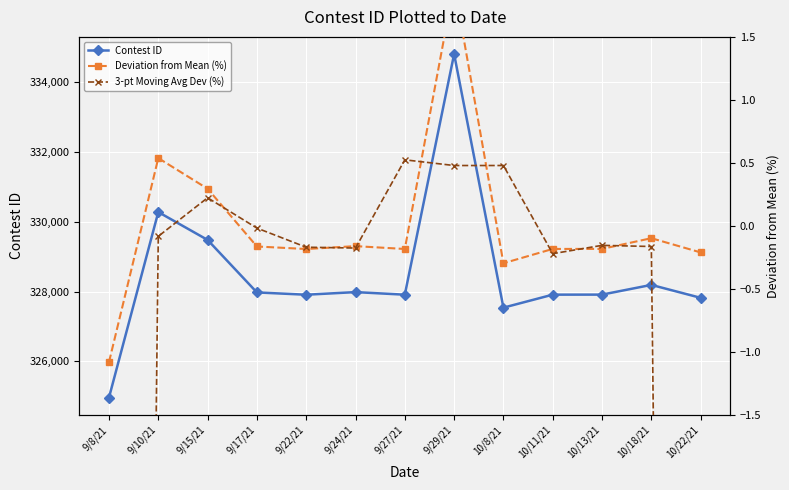

Where is the first local maximum for Contest ID?

9/10/21